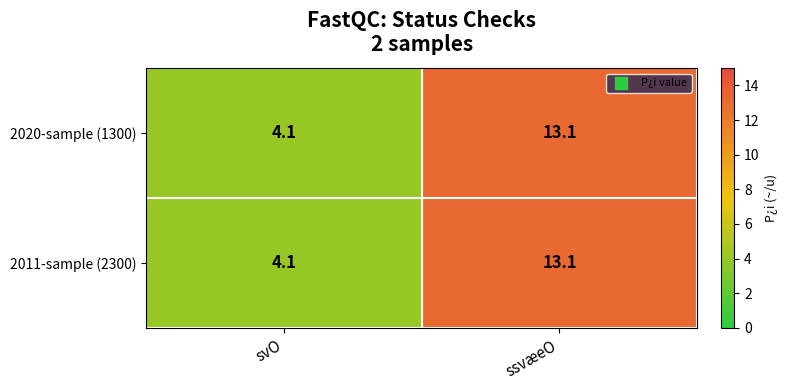

Rank the categories by 2020-sample (1300) value from highest to lowest.

ssvæeO, svO